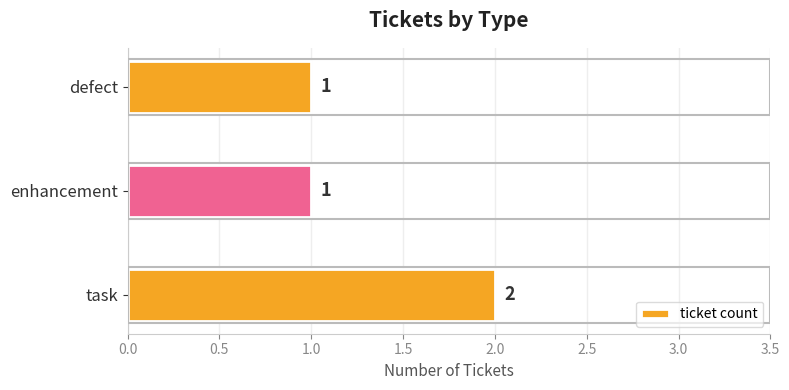

What is the smallest value displayed?

1